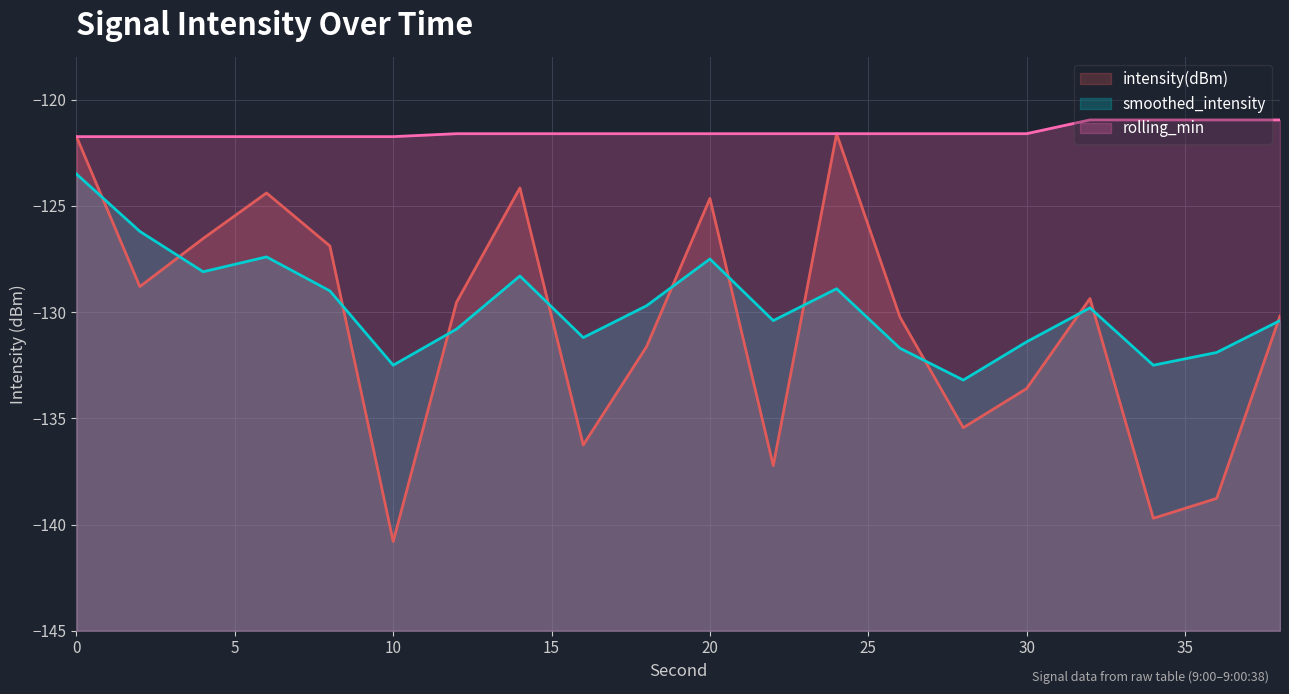

In intensity(dBm), how many points are lower than both neighbors (excluding endpoints)?

6